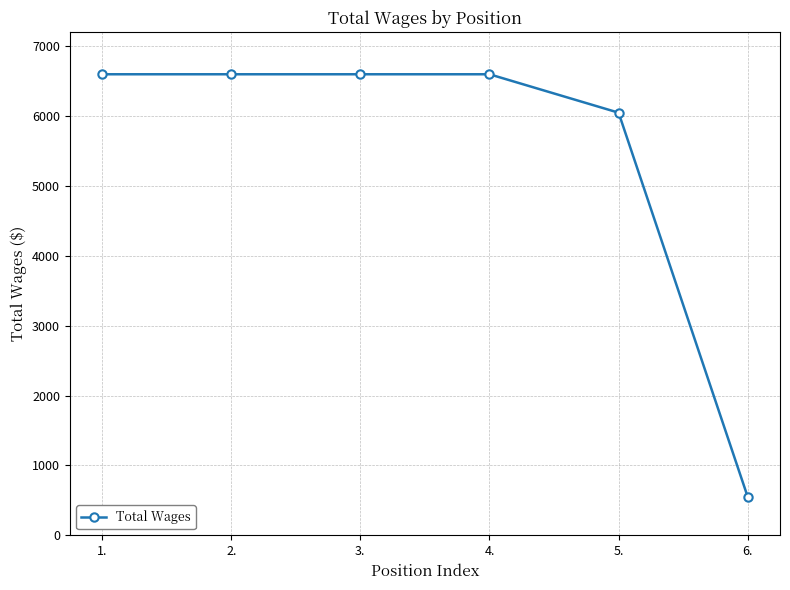

What is the average value?

5500